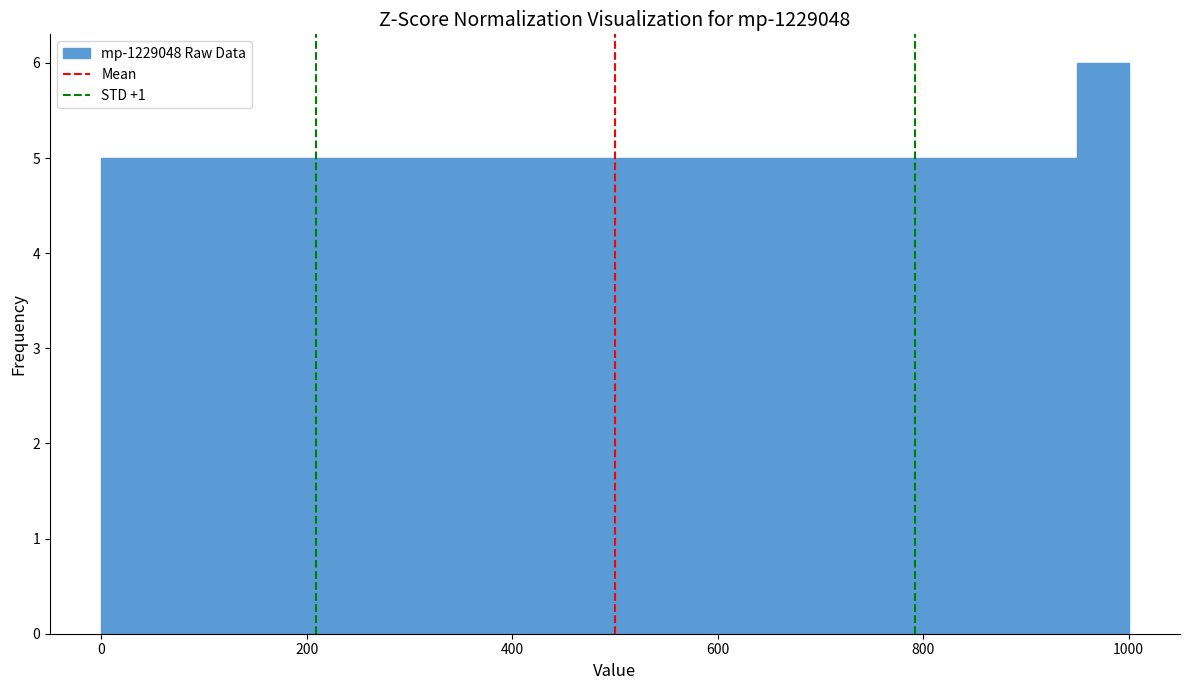

Read against the x-axis, roughly where is the centre of the tallest bar?

980